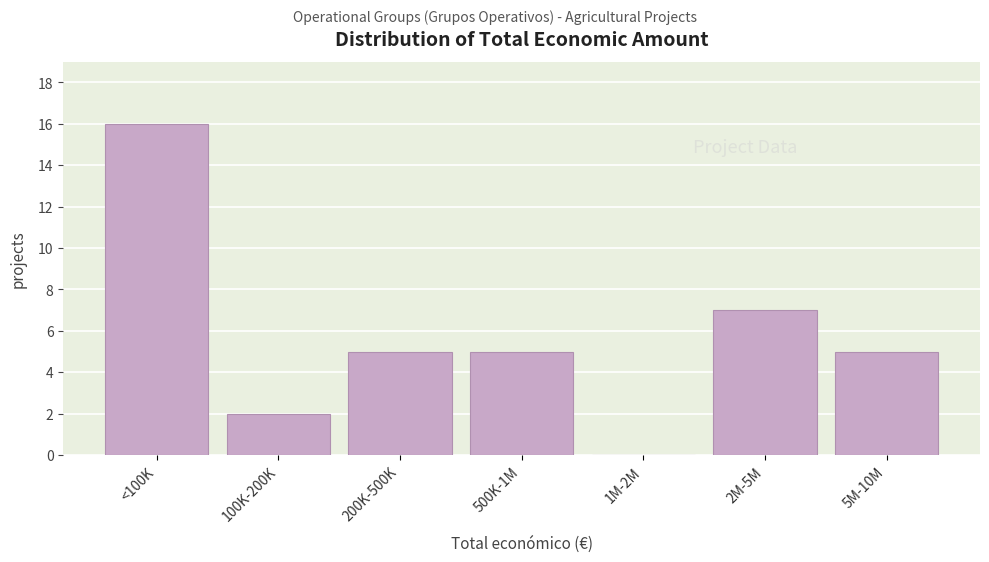

Reading left to right, list all the values displayed in this chart.

<100K=16	100K-200K=2	200K-500K=5	500K-1M=5	1M-2M=0	2M-5M=7	5M-10M=5